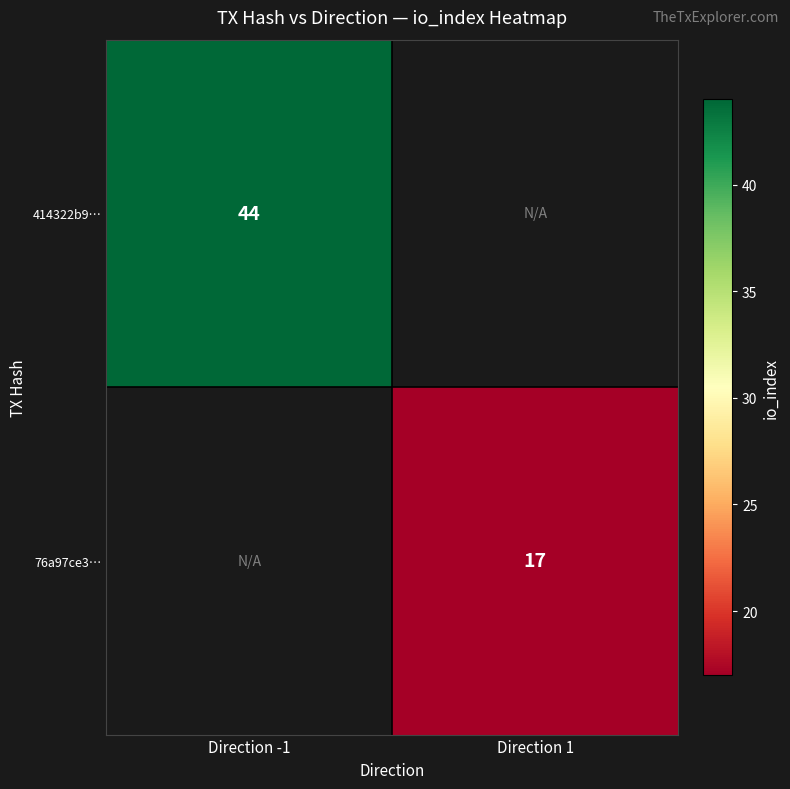

The 414322b9… series shows 12 at Direction -1. True or false?

False